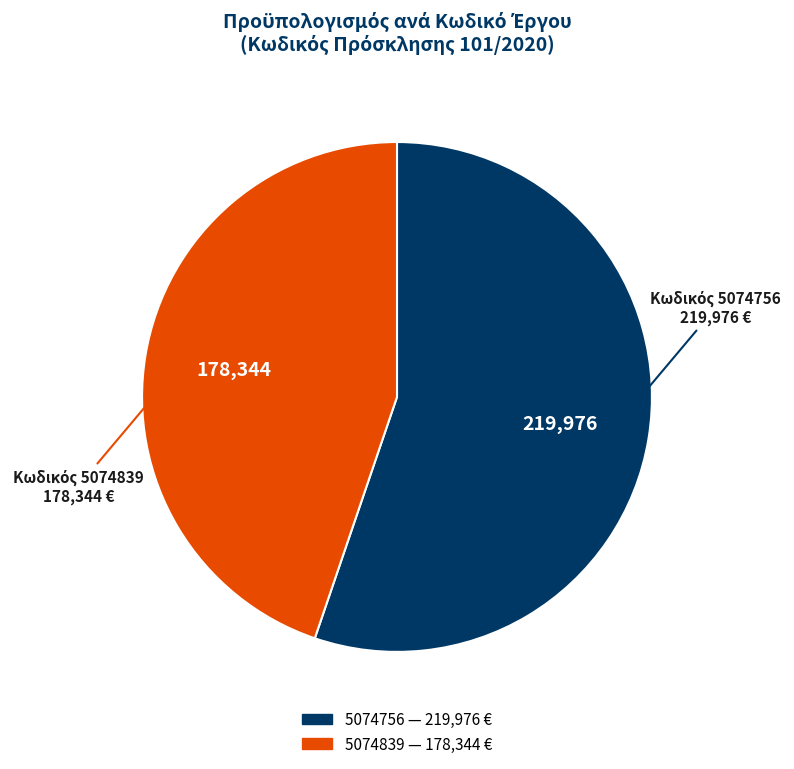

Approximately how many times larger is the value at 5074839 compared to 5074756?

0.8